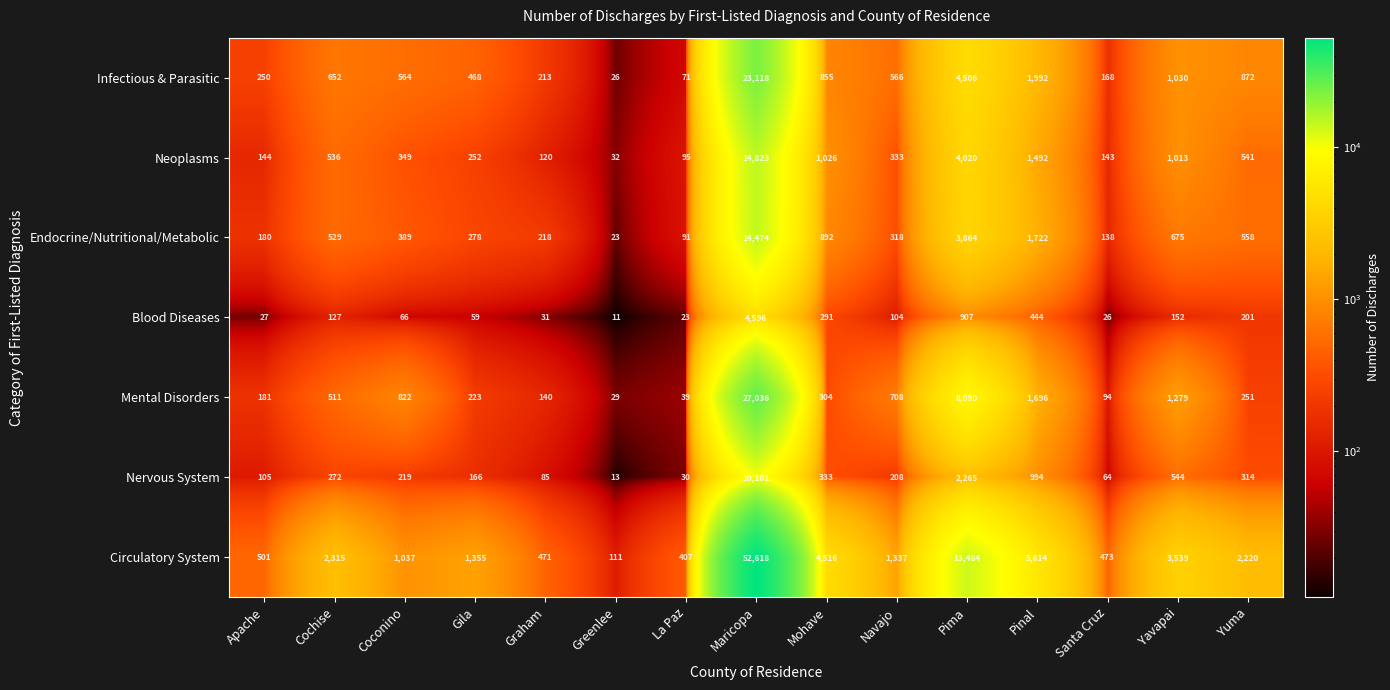

What is the average value of the Circulatory System series?

6000